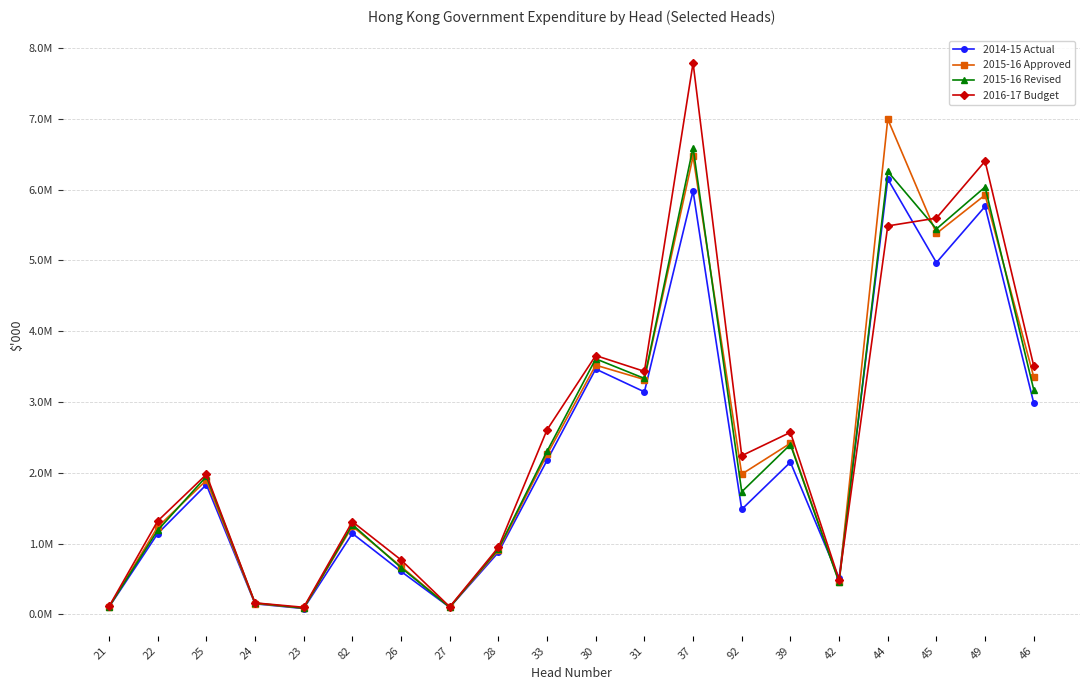

What are all the series names shown in the legend?

2014-15 Actual, 2015-16 Approved, 2015-16 Revised, 2016-17 Budget